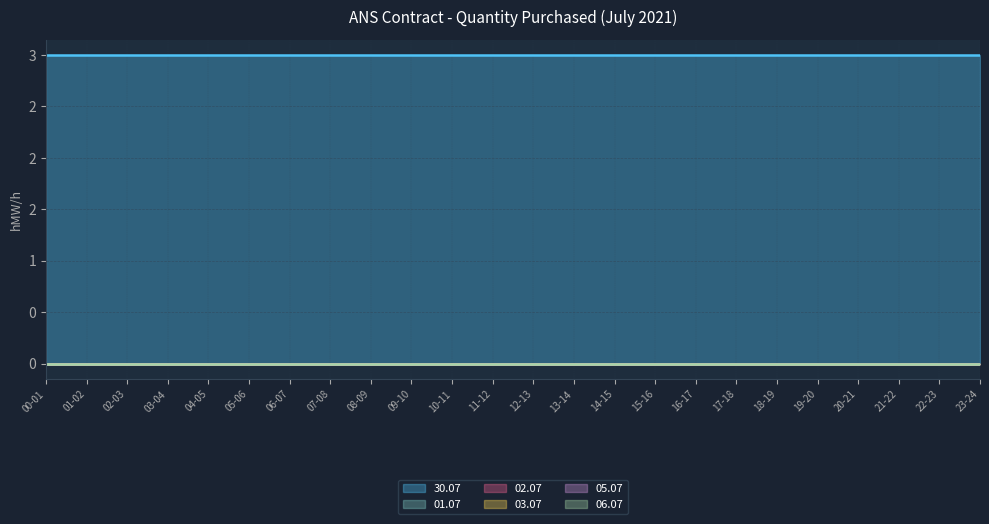

At 10-11, list the series in order from smallest to largest.

01.07, 02.07, 03.07, 05.07, 06.07, 30.07